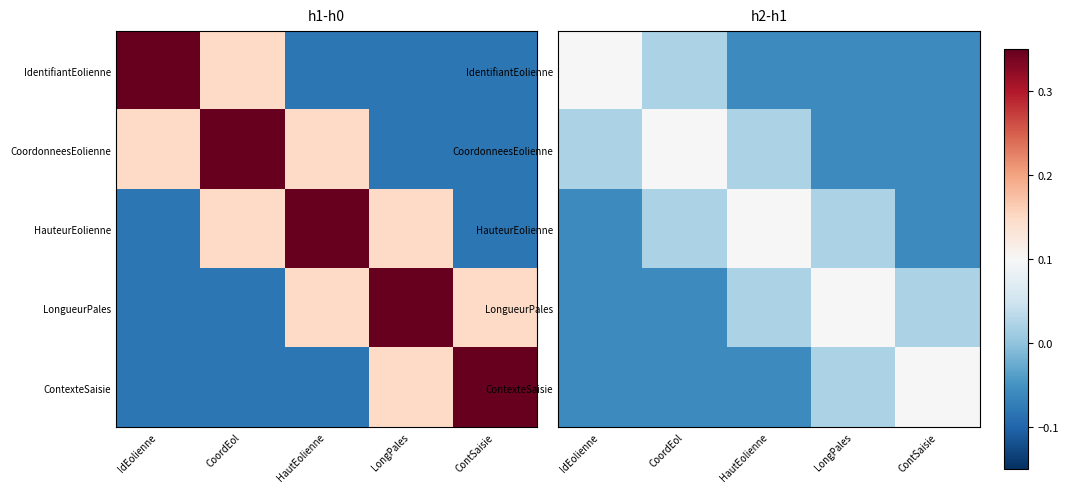

Rank the series by their maximum value, from lowest to highest.

IdentifiantEolienne, CoordonneesEolienne, HauteurEolienne, LongueurPales, ContexteSaisie